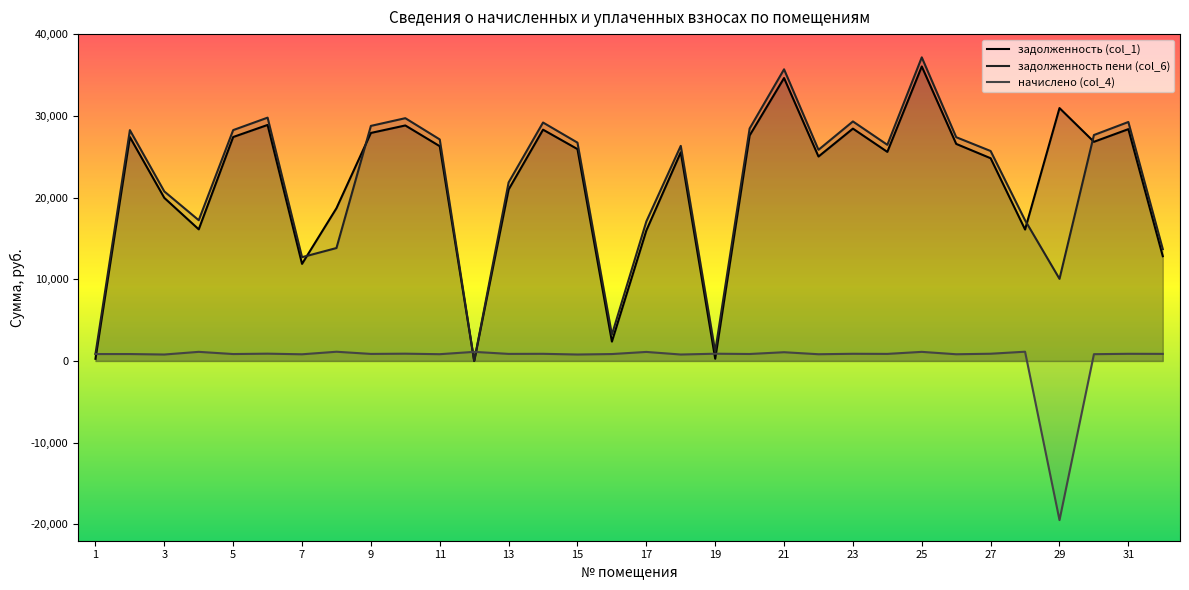

At which category is the sum across all series the highest?

25